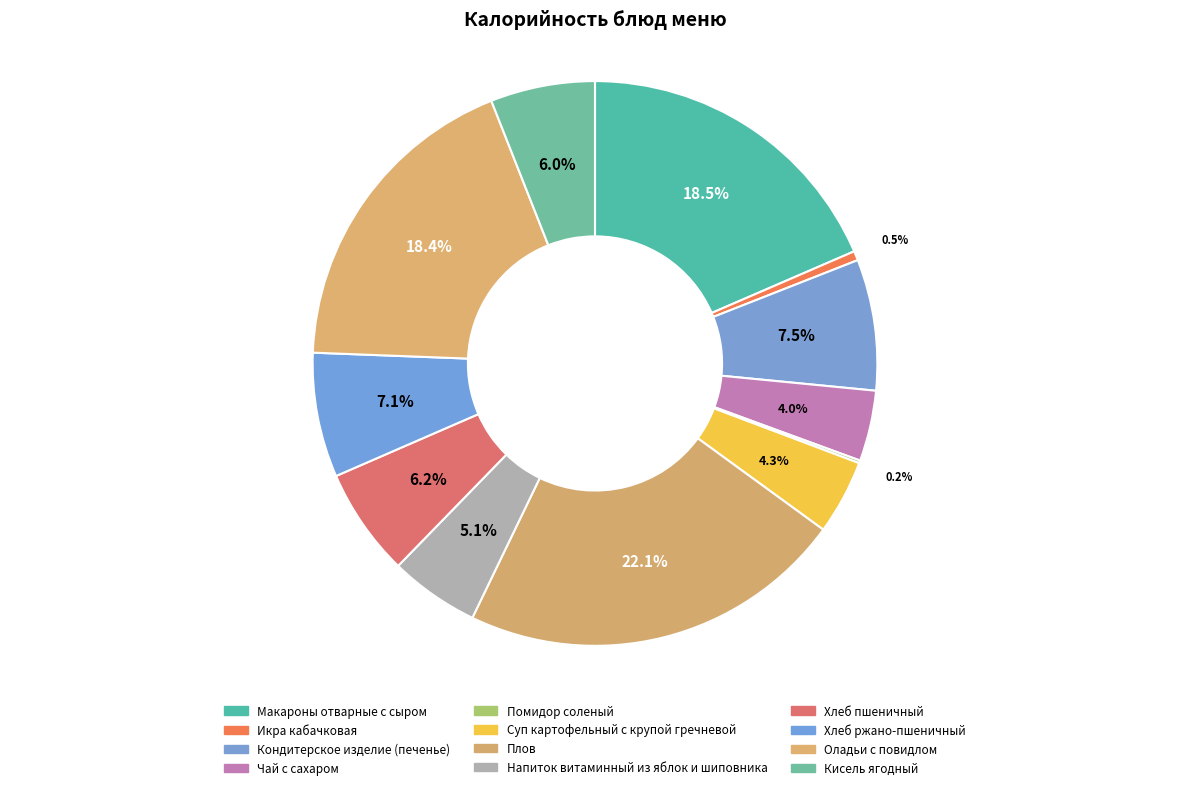

Which has a higher value, Кондитерское изделие (печенье) or Чай с сахаром?

Кондитерское изделие (печенье)